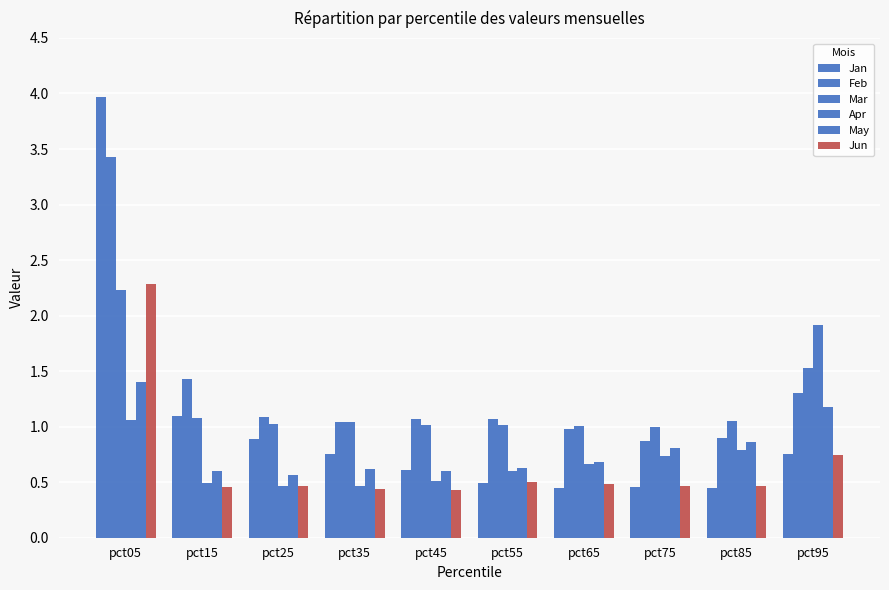

Does the chart contain any negative values?

No